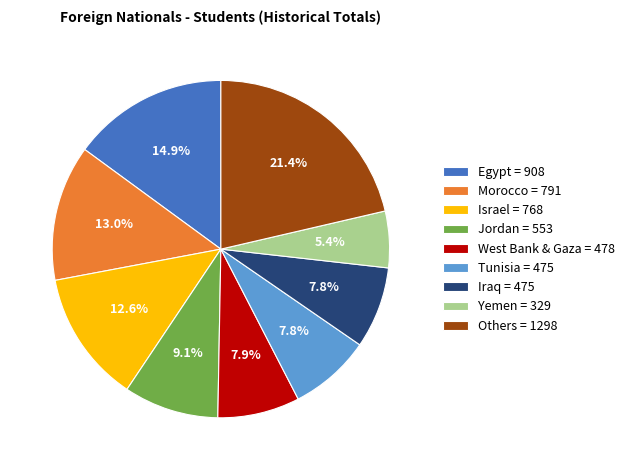

To the nearest percent, what is the difference between the largest and smallest slice percentages?

16%